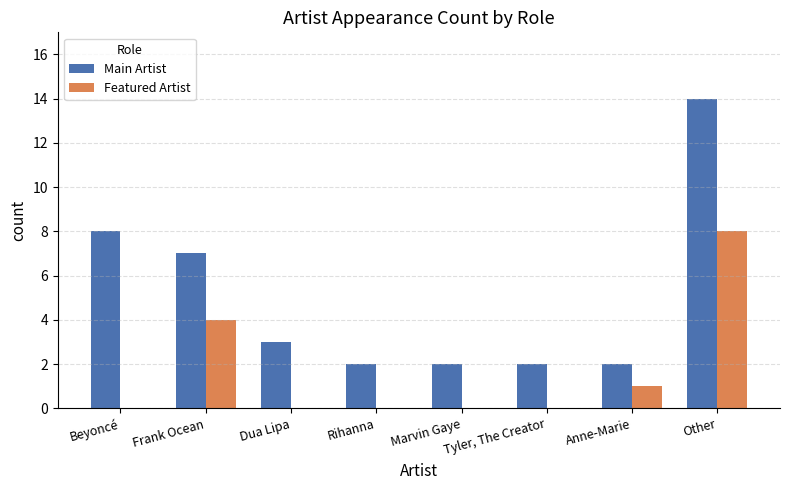

What is the highest value of the Main Artist series?

14